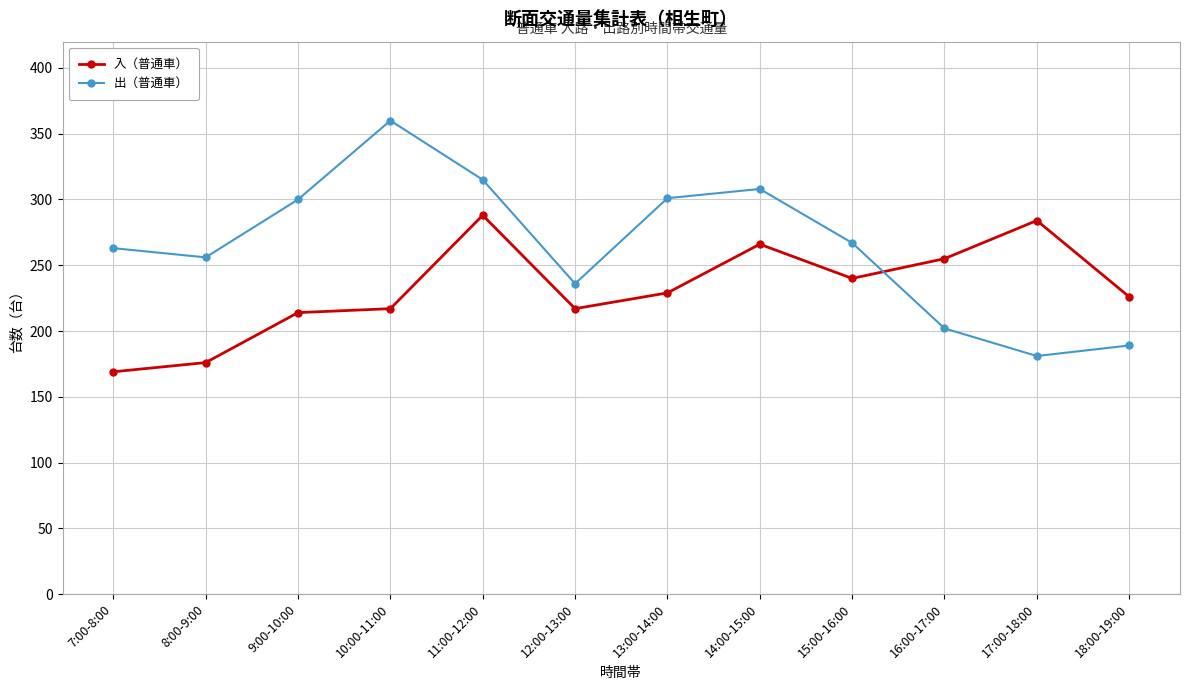

What is the value of the 入（普通車） point at the 9th from the left?

240